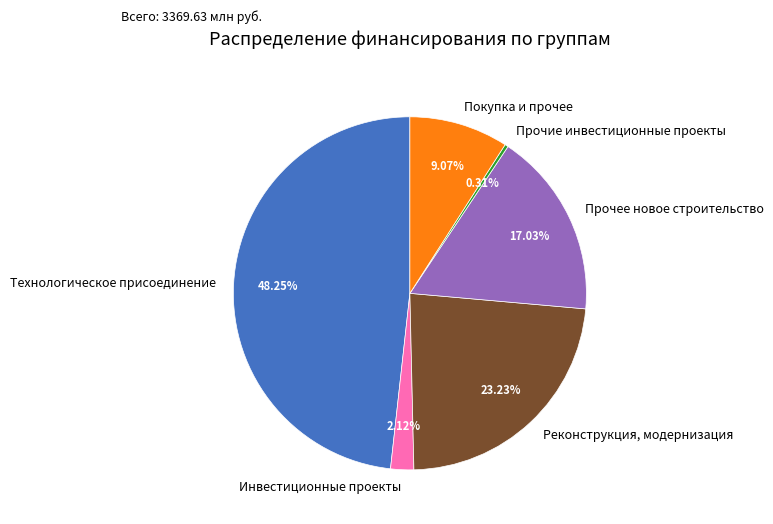

Is Прочее новое строительство the majority of the pie?

No